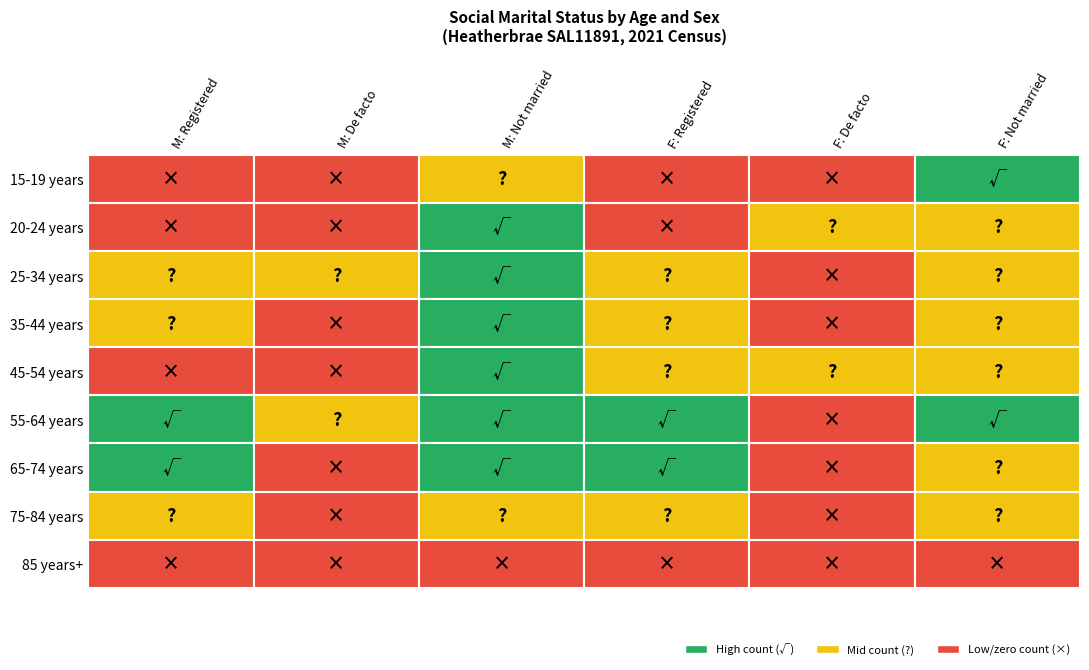

What is the sum of all 20-24 years values?

41